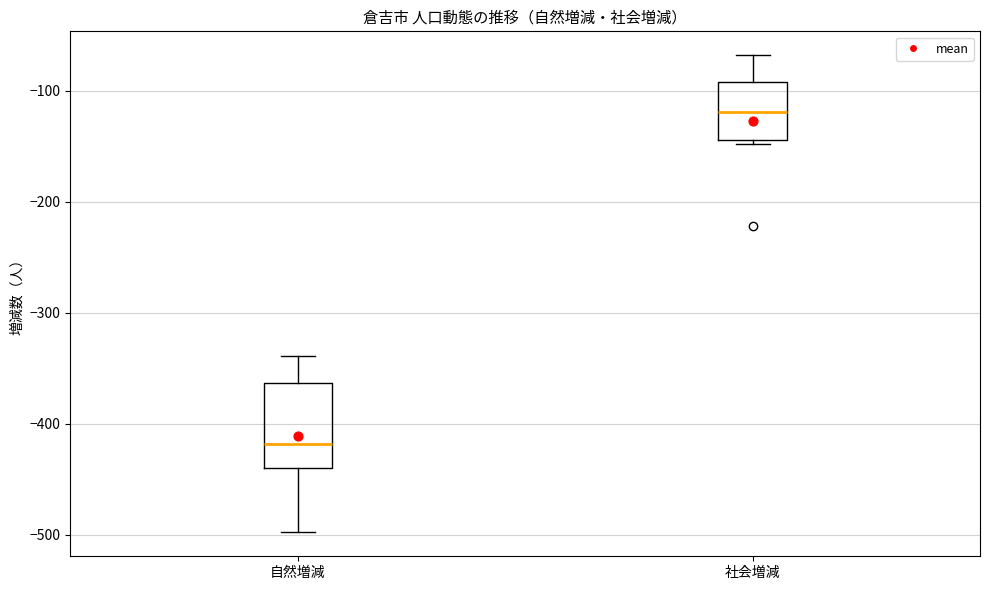

Comparing the boxes themselves (not the whiskers), which one is the tallest?

自然増減